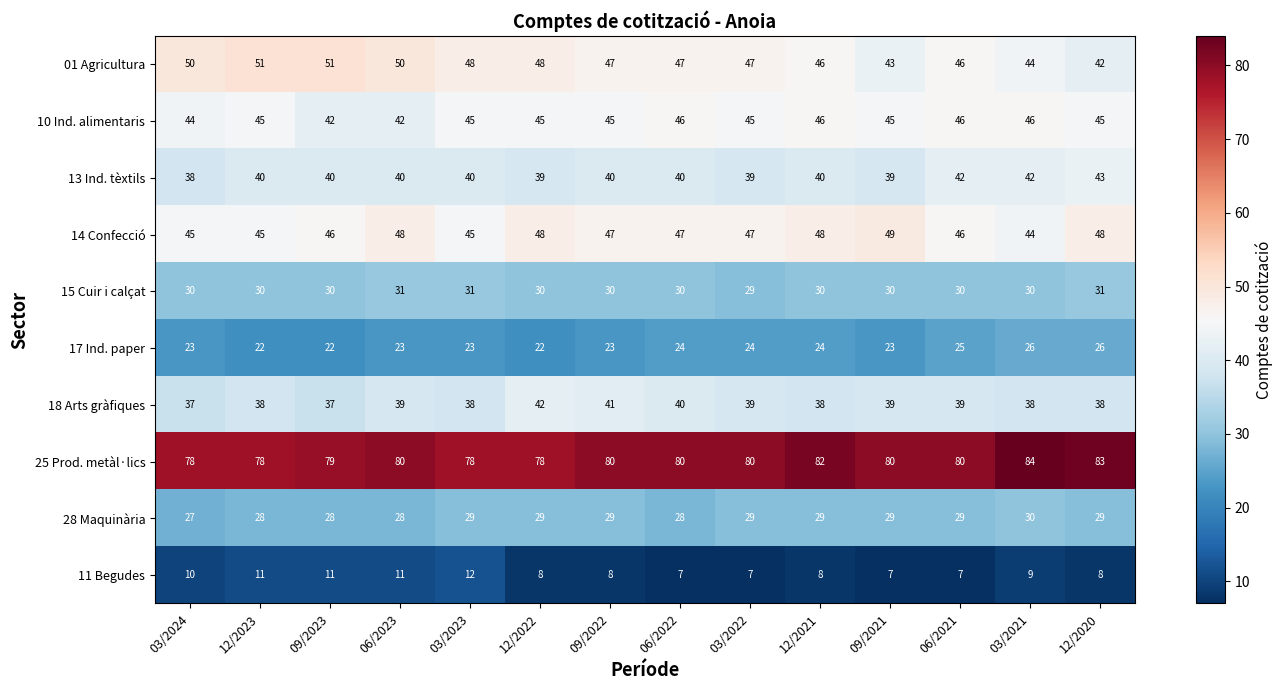

Count the number of data series in this chart.

10